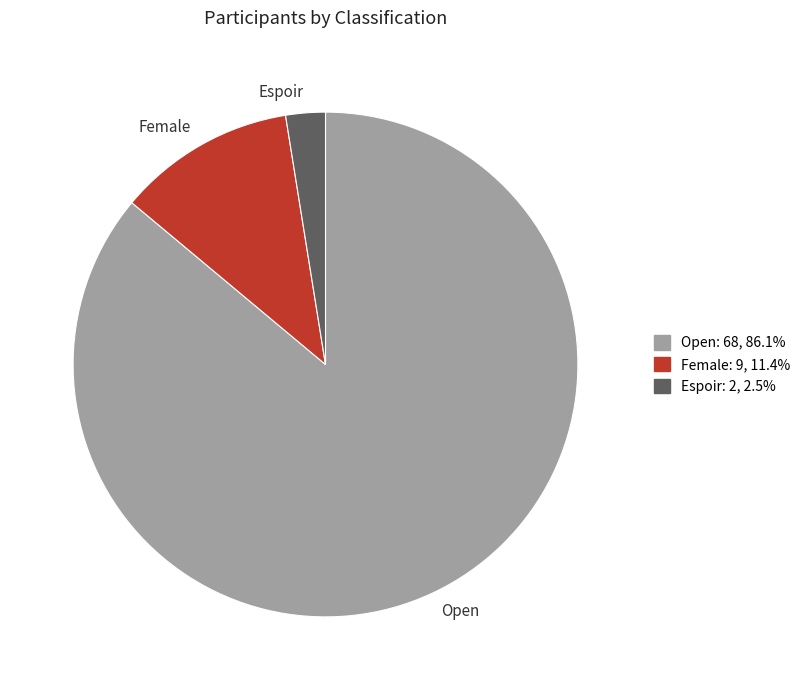

Does Espoir account for over 50% of the chart?

No